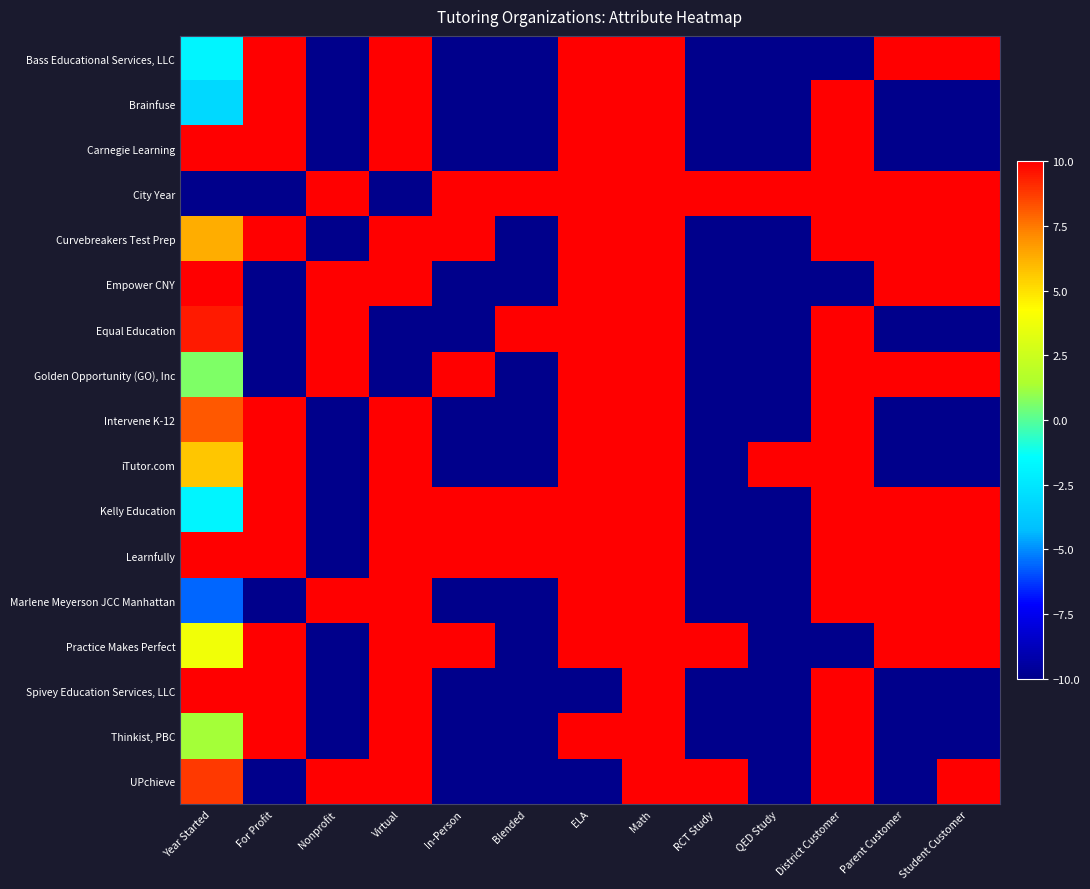

At how many categories does at least one series exceed 3?

13